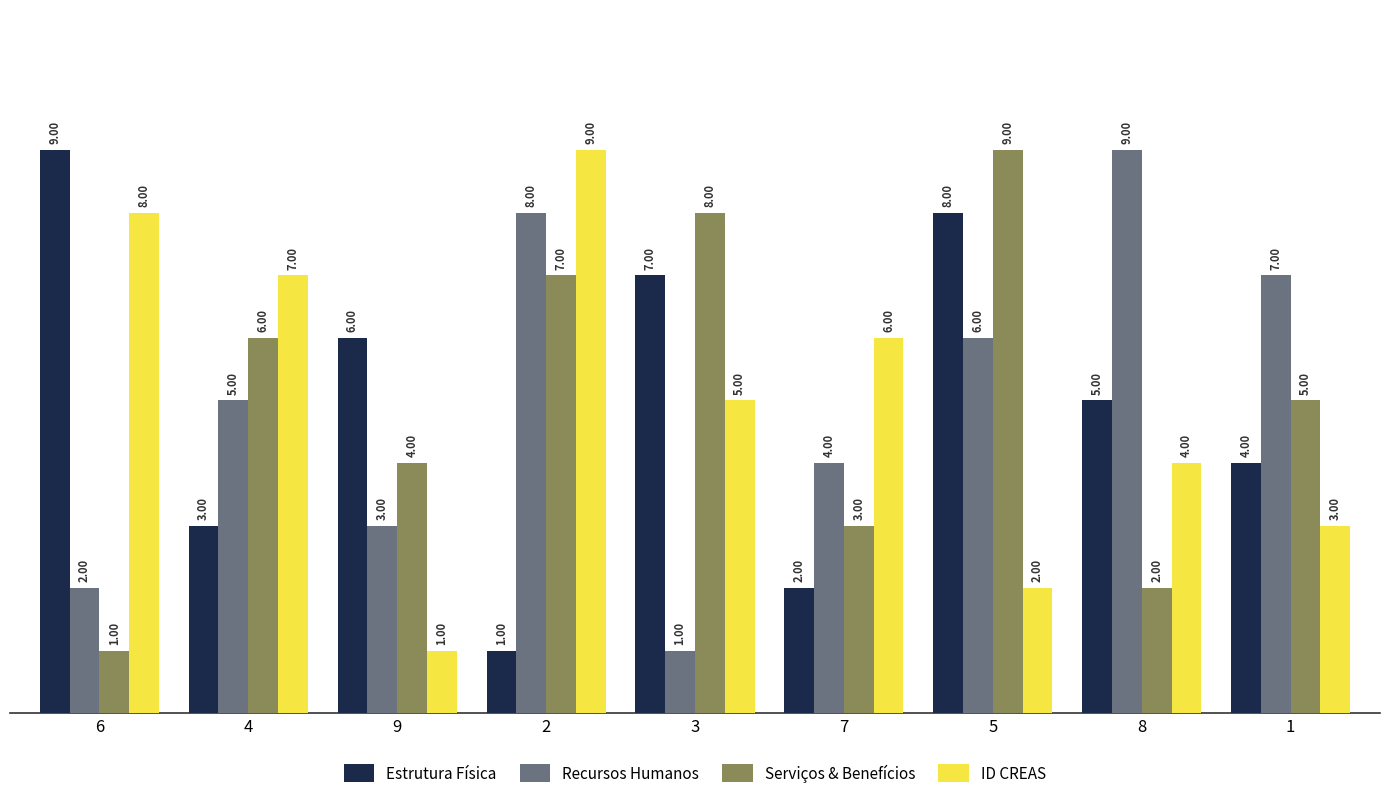

What is the spread (max minus min) of values at 7?

4